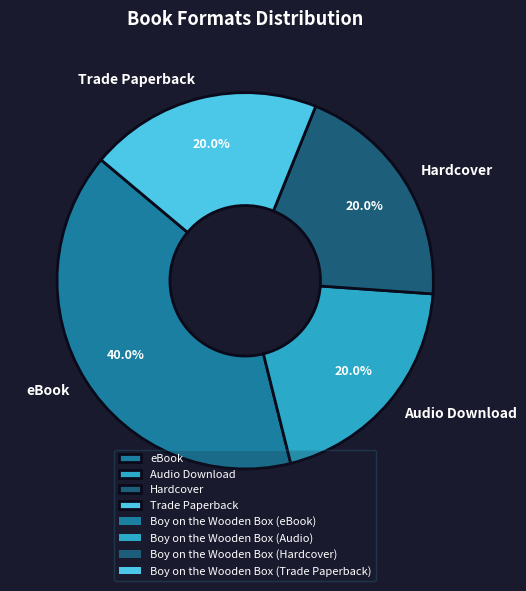

What is the total percentage of Hardcover and Trade Paperback?

40.0%